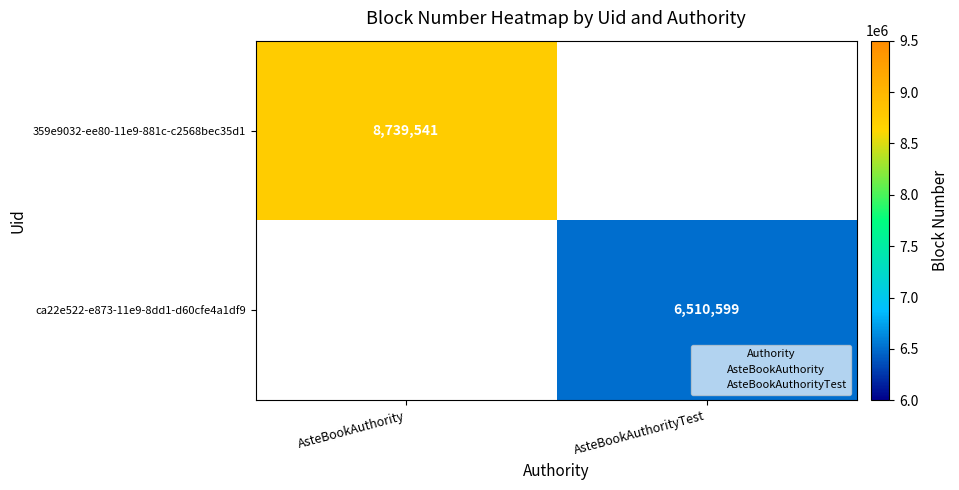

True or false: 359e9032-ee80-11e9-881c-c2568bec35d1 has a value of 3649147.9 at AsteBookAuthority.

False